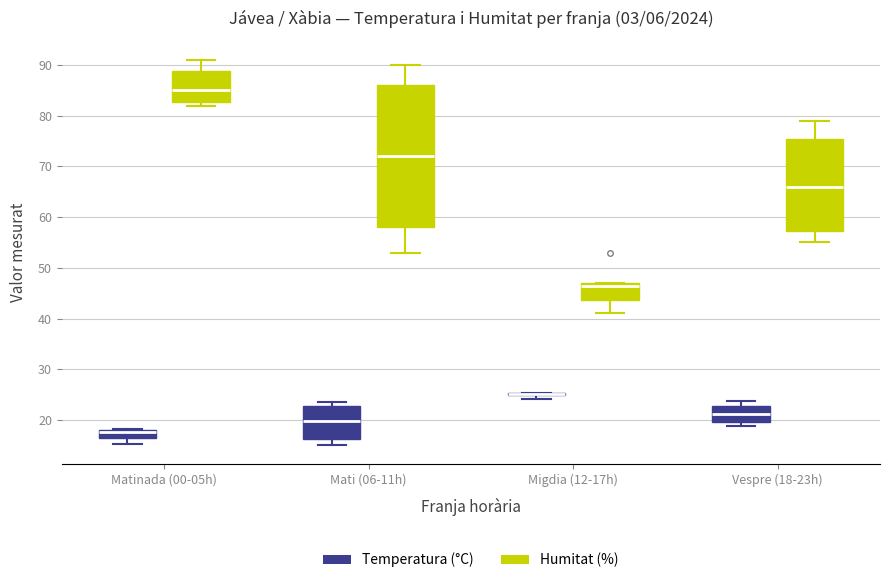

Where is the upper edge of the box for Migdia (12-17h) (Humitat (%)) on the y-axis? The values are not printed on the chart, so give them approximately, as read against the axis.

47